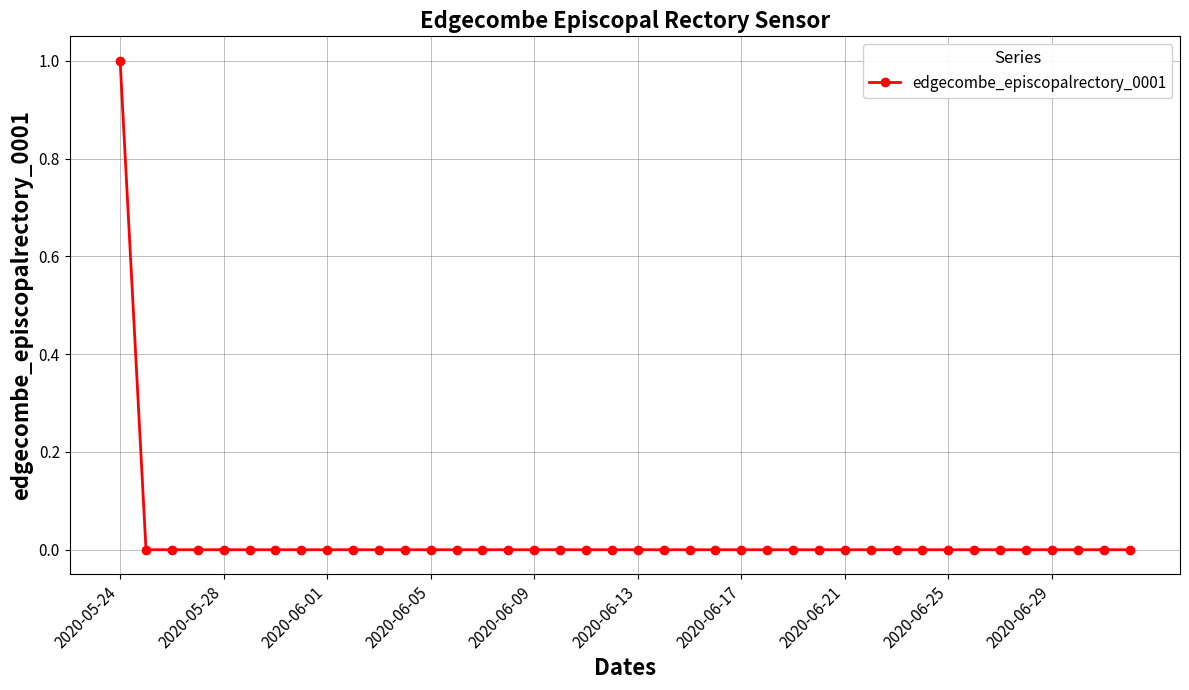

Does the chart display data point markers on the line(s)?

Yes